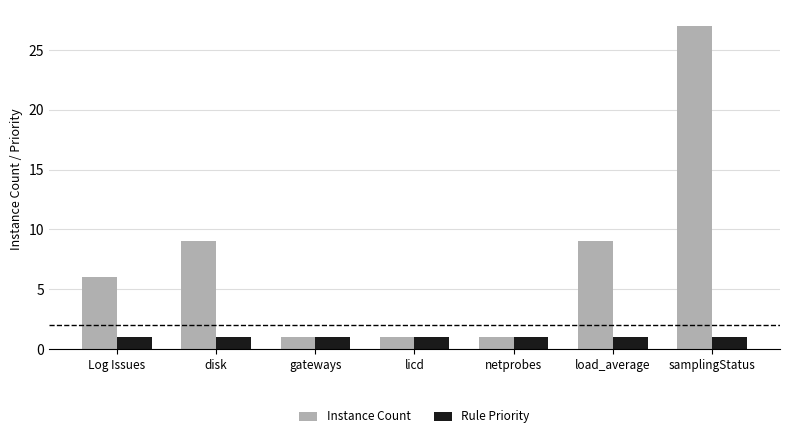

List the series in order of their peak value, lowest first.

Rule Priority, Instance Count